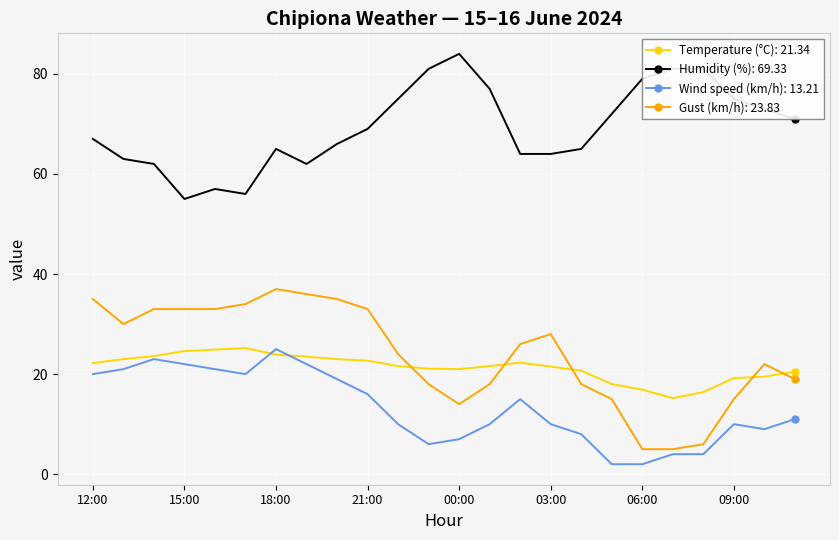

Which series has the largest total across all categories?

Humidity (%): 69.33